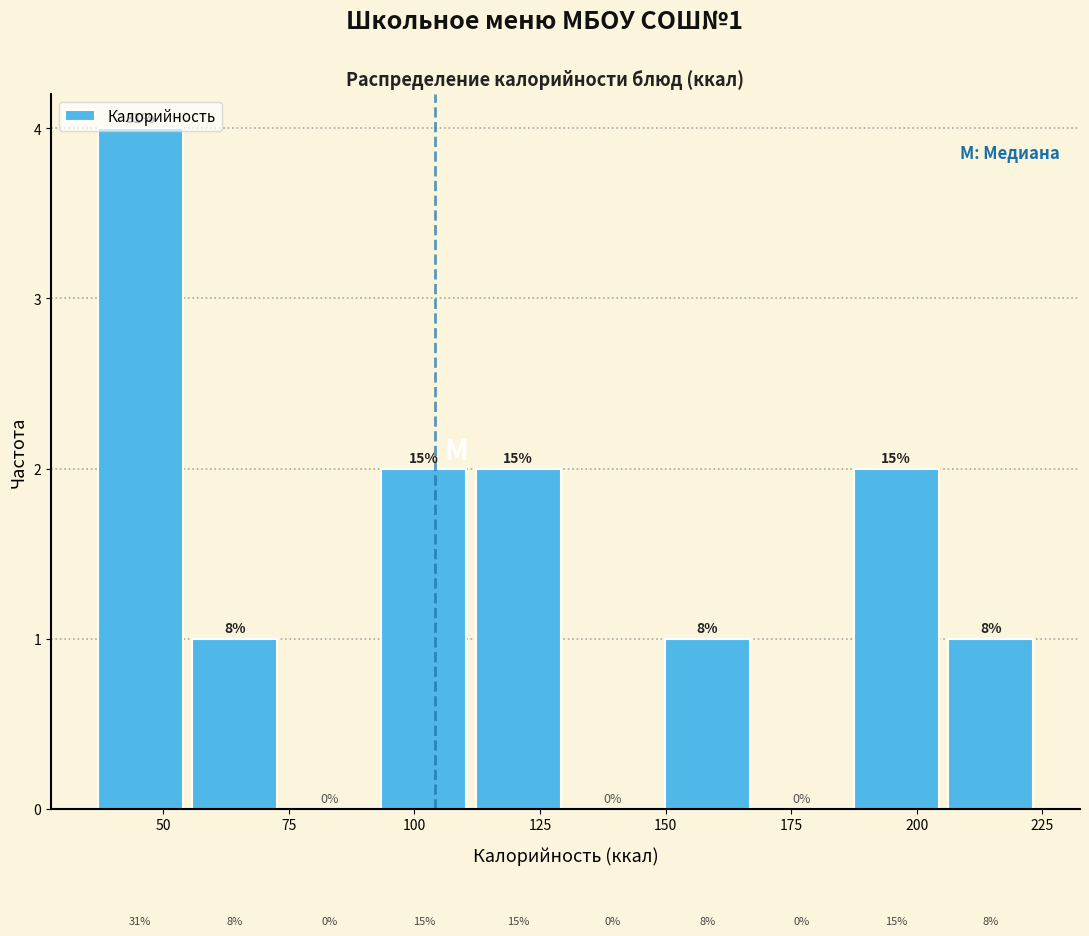

Around what value on the x-axis is the tallest bar? Give the approximate position of its centre, as read against the axis.

45